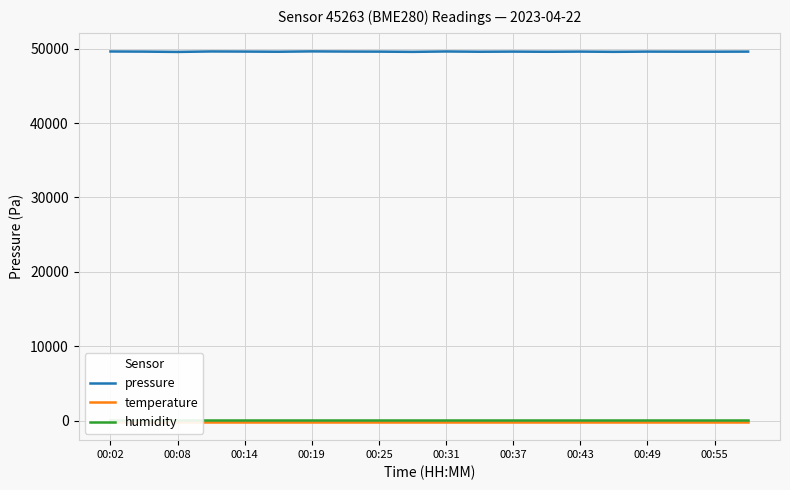

The value of pressure at 00:55 is 20033.0. True or false?

False